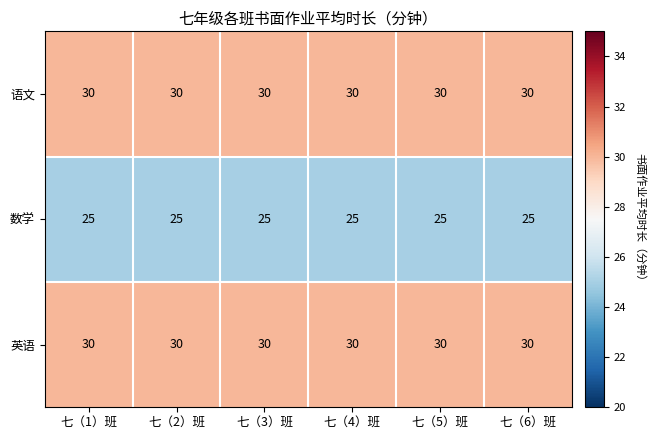

What is the approximate value of 语文 at 七（1）班?

30